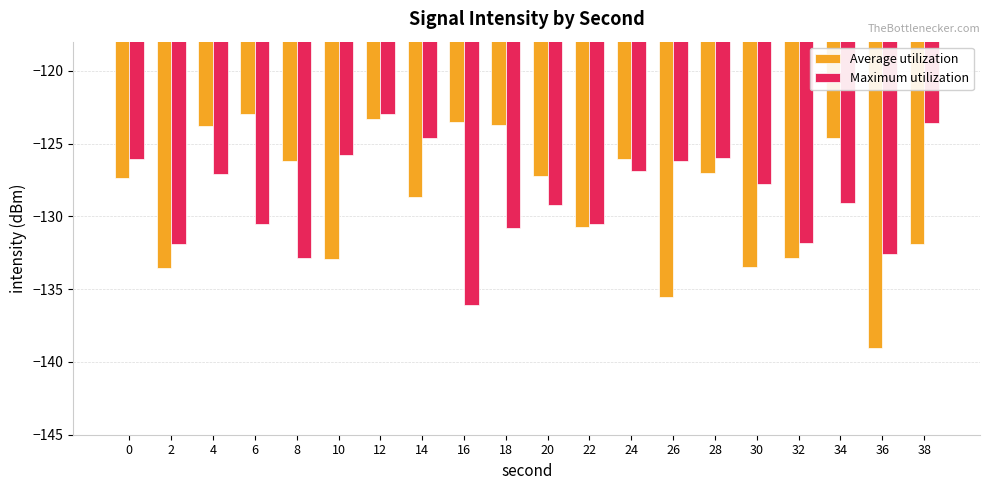

Read the Maximum utilization value at 22.

-130.5